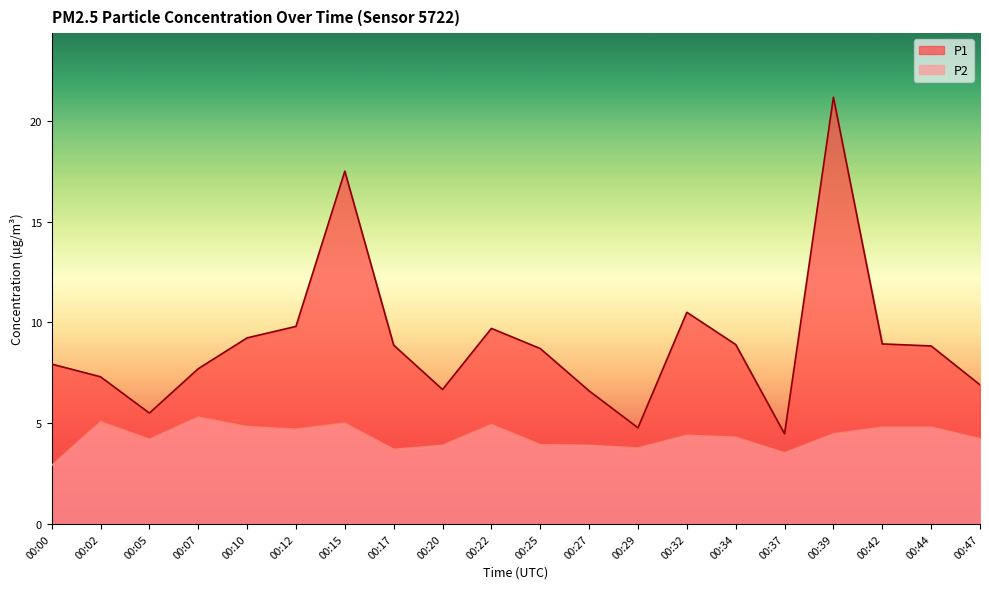

The value of P2 at 00:47 is 4.2. True or false?

True